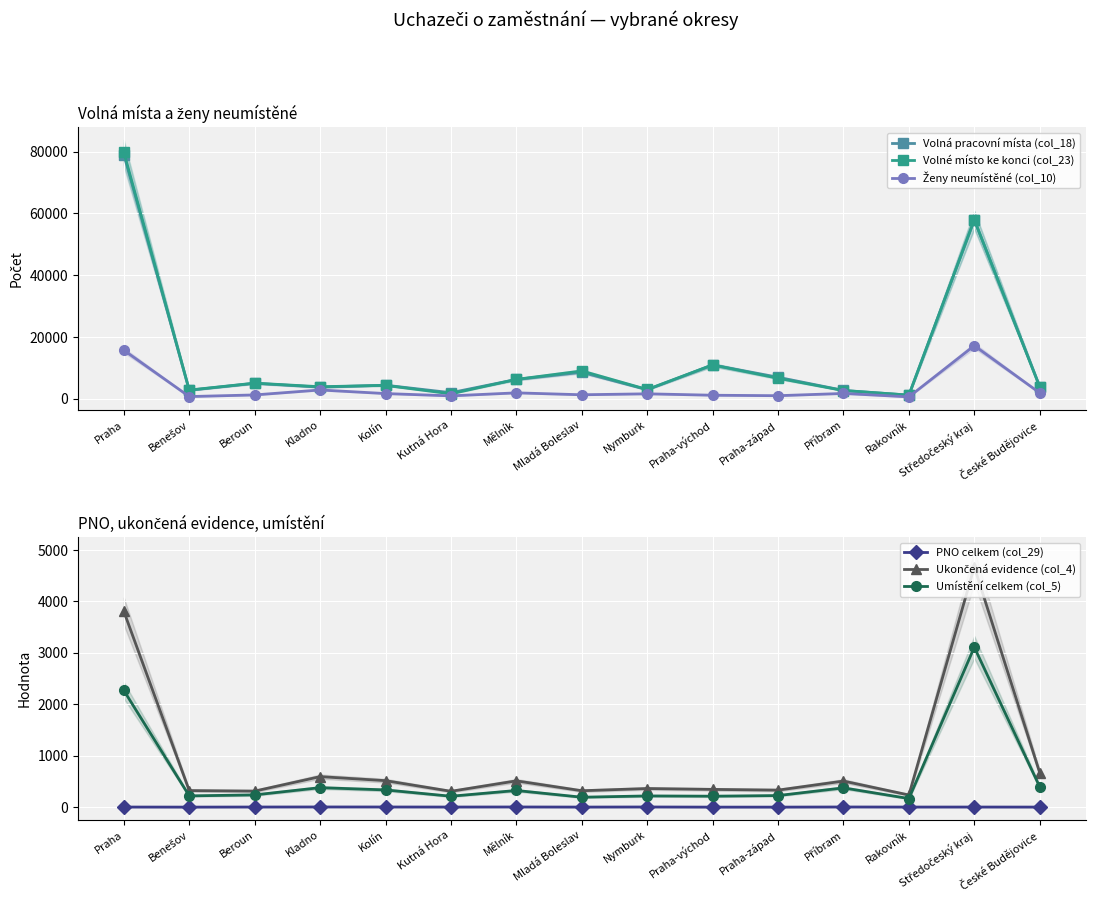

What is the highest value of the PNO celkem (col_29) series?

4.5